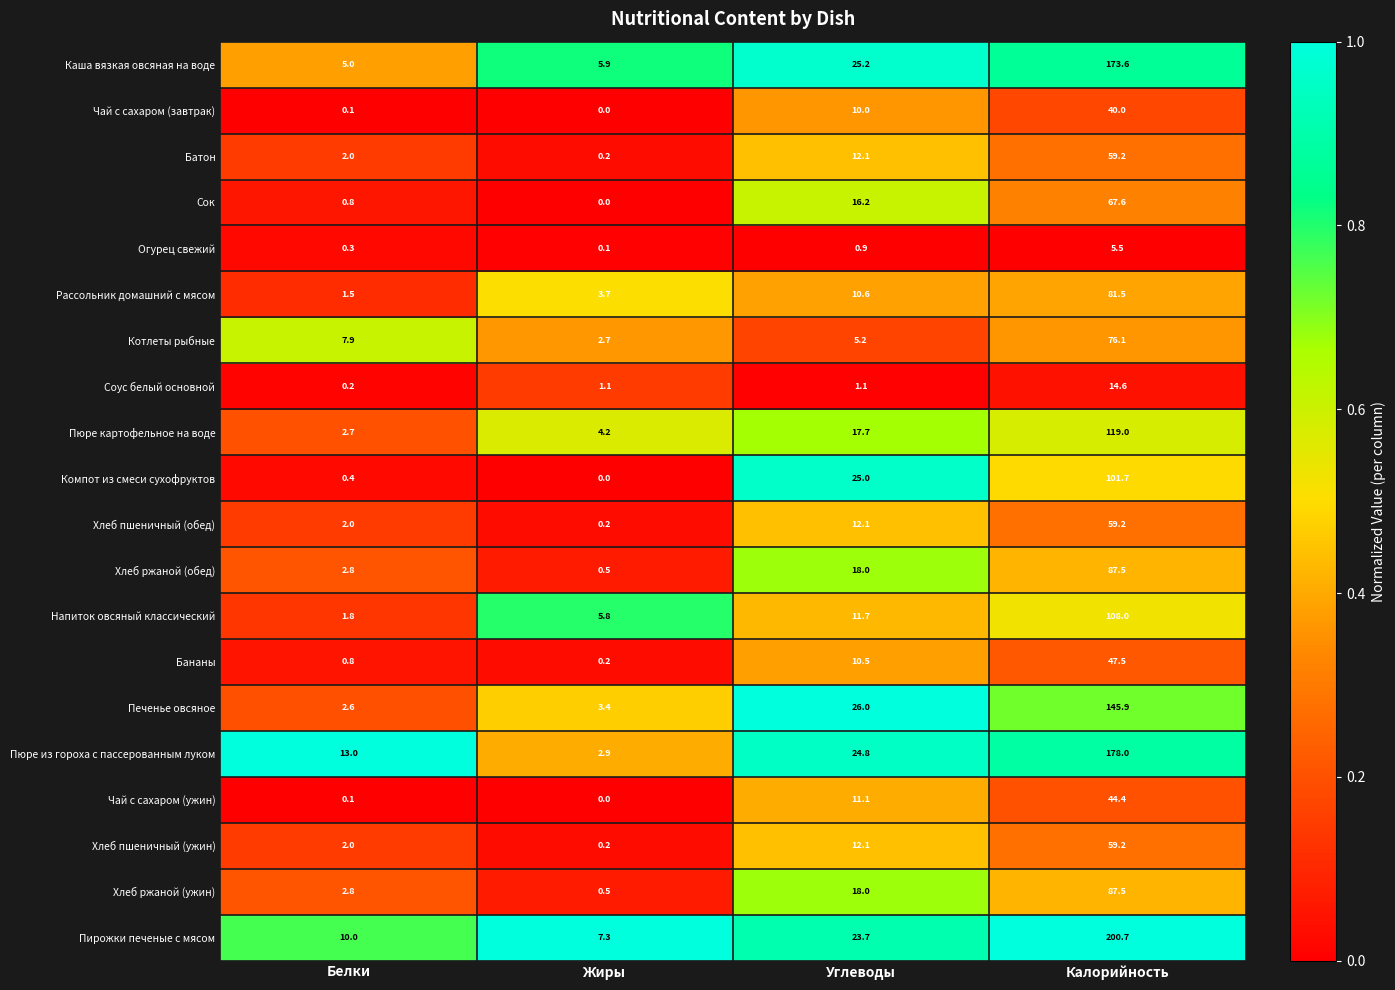

At which category is the sum across all series the highest?

Калорийность